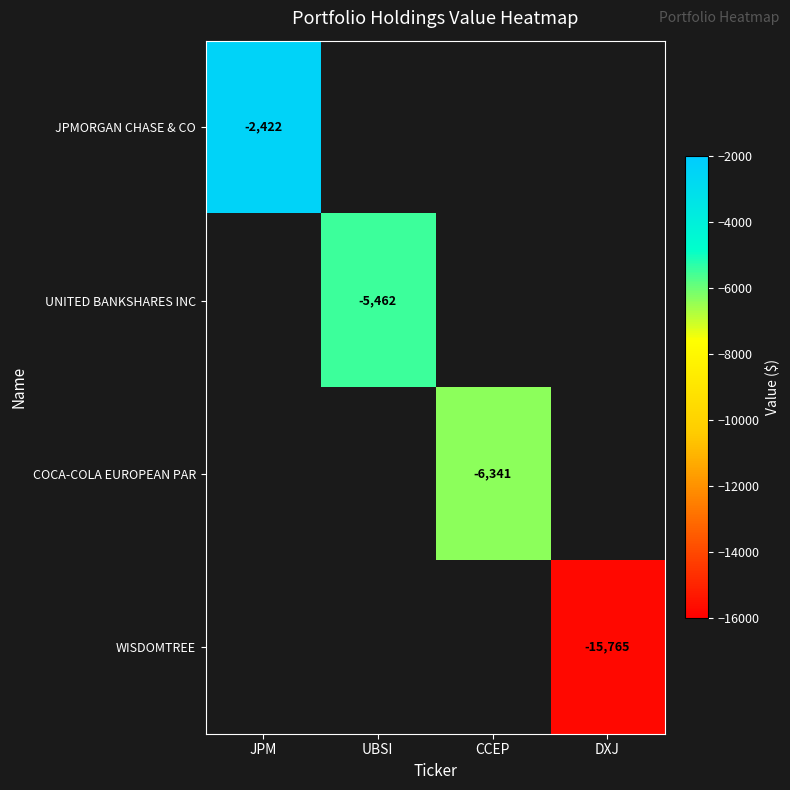

True or false: WISDOMTREE has a value of -8441 at DXJ.

False